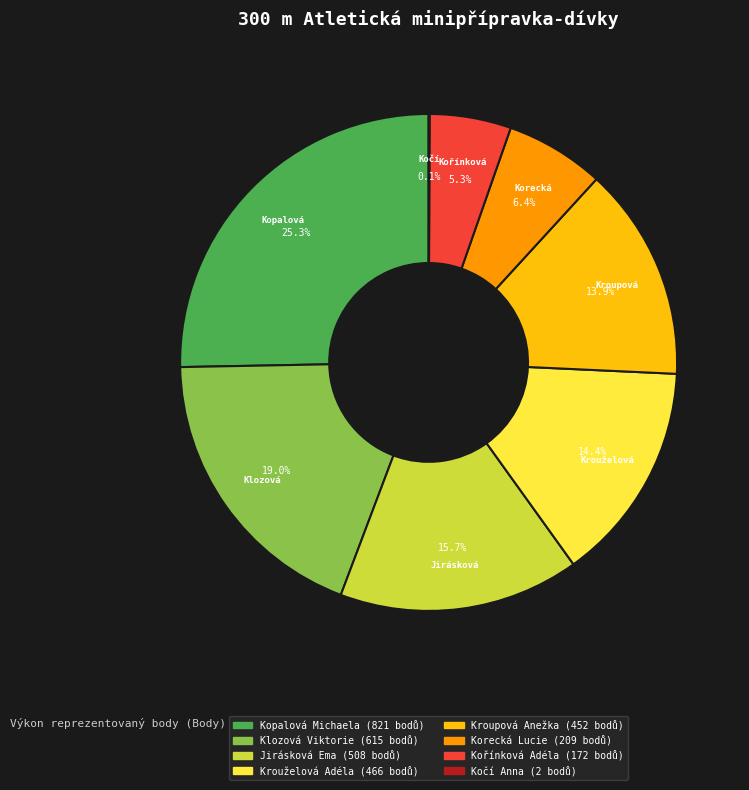

Approximately how many times larger is the value at Krouželová Adéla compared to Kořínková Adéla?

2.7